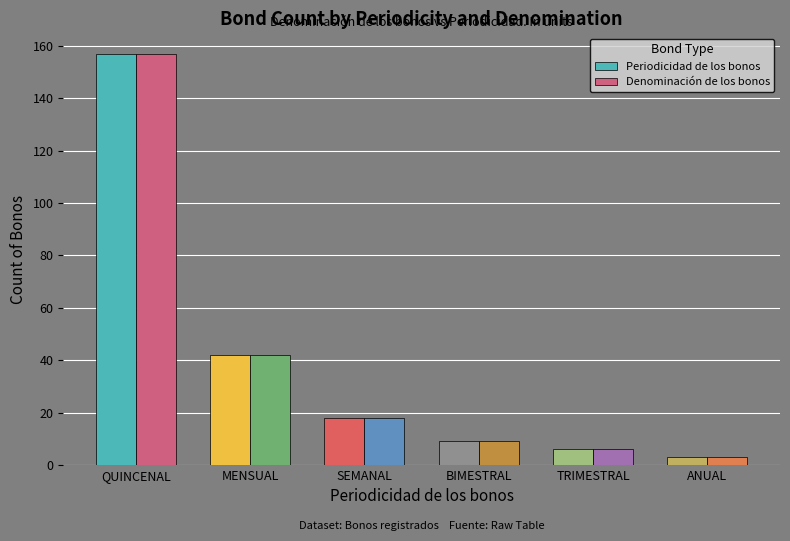

Reading left to right, extract all data points from this chart.

Periodicidad de los bonos: 157	42	18	9	6	3
Denominación de los bonos: 157	42	18	9	6	3